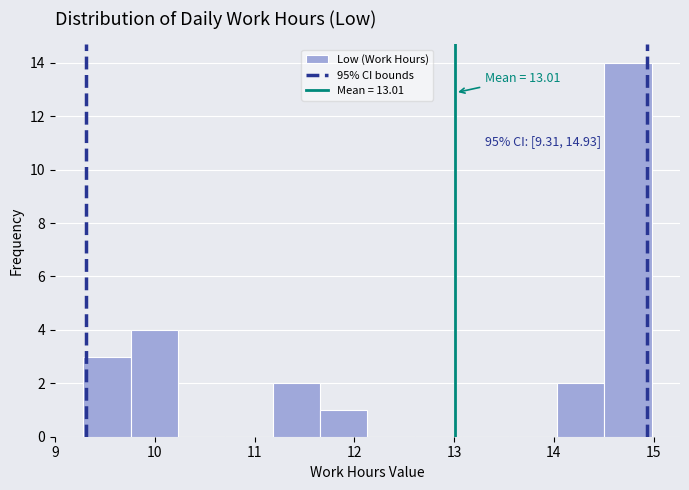

Which range on the x-axis has the tallest bar?

14.5 to 15.0